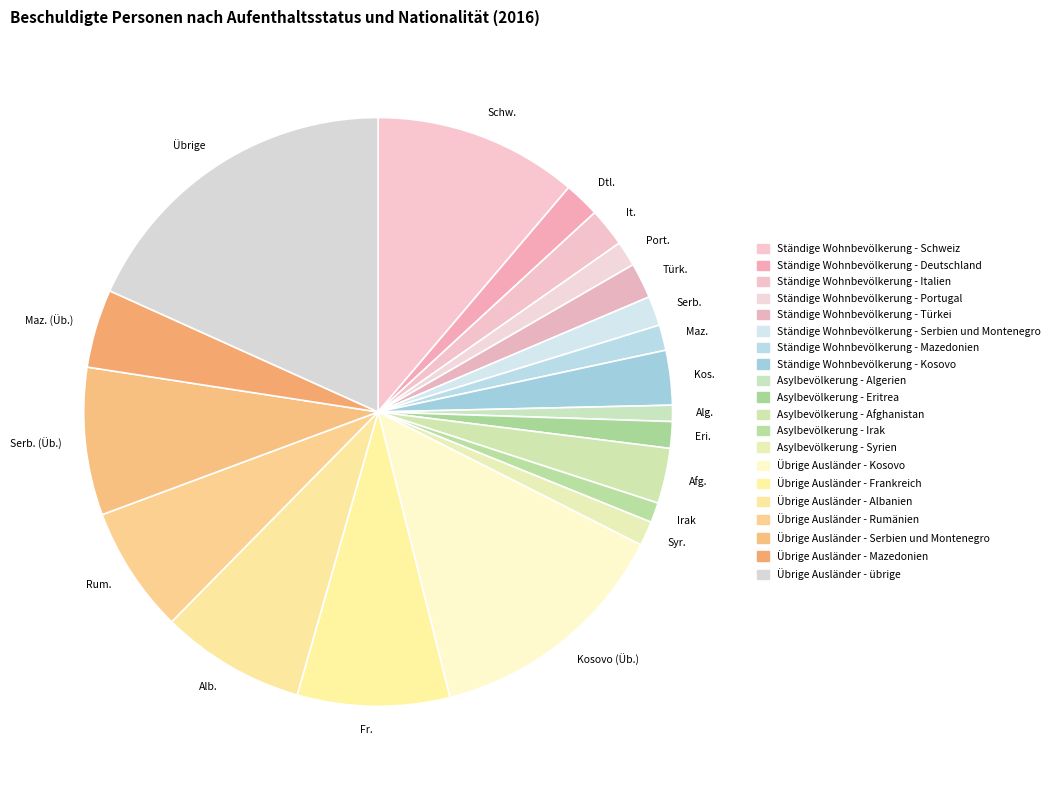

Is the sum of Irak and Syr. greater than half?

No